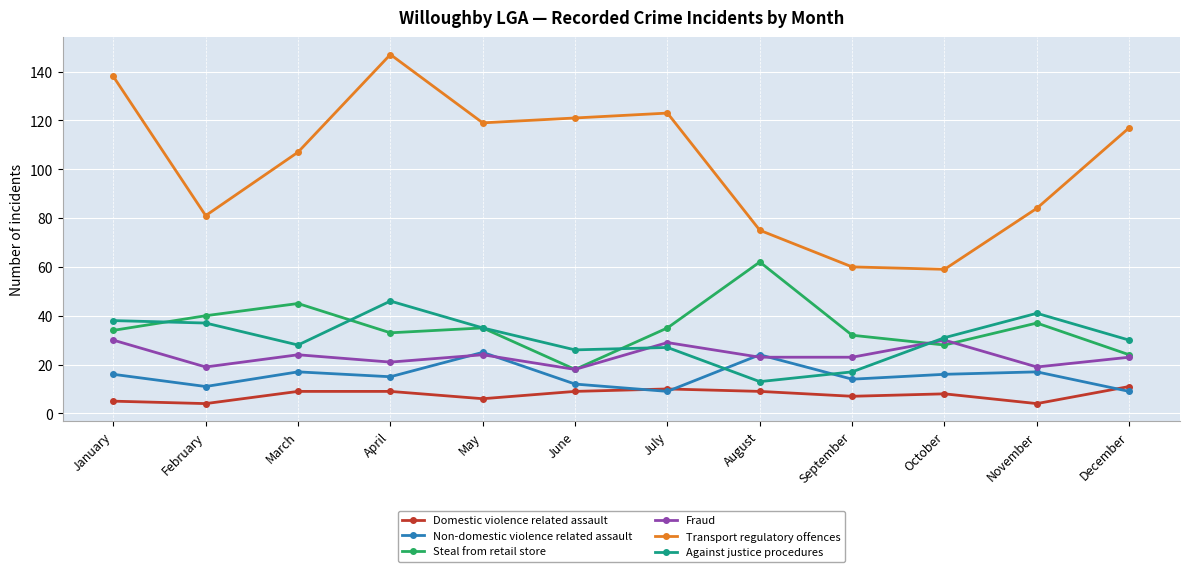

True or false: Transport regulatory offences and Non-domestic violence related assault intersect in this chart.

False